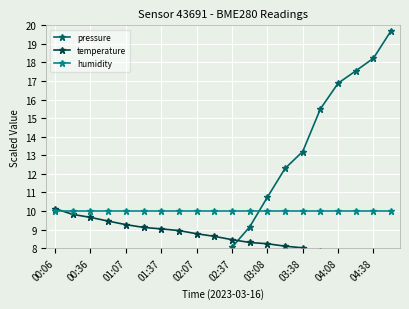

What is the label of the 17th point from the right?

01:37